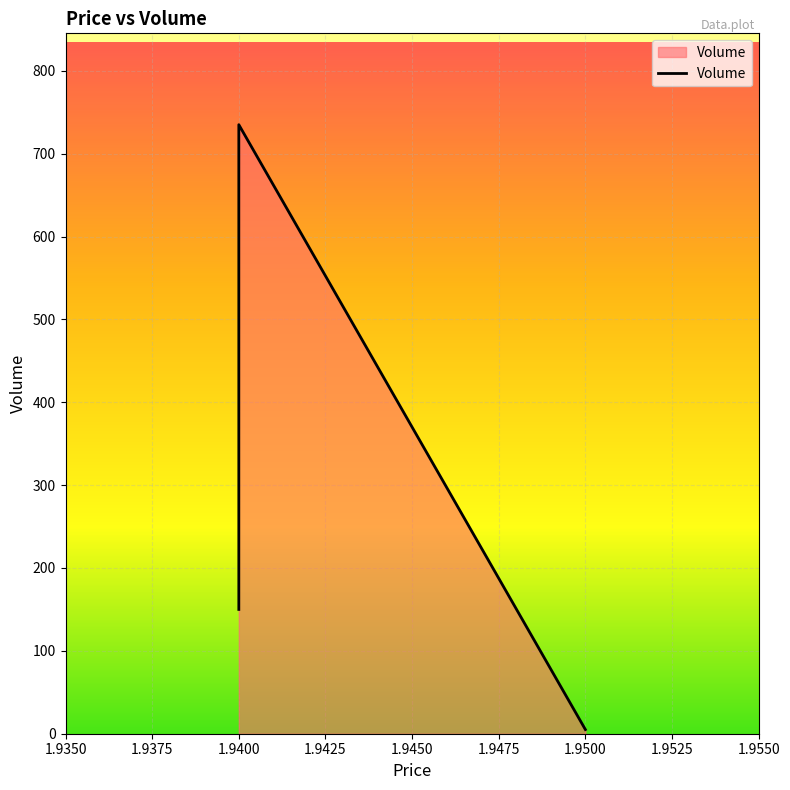

What is the minimum value shown in the chart?

5